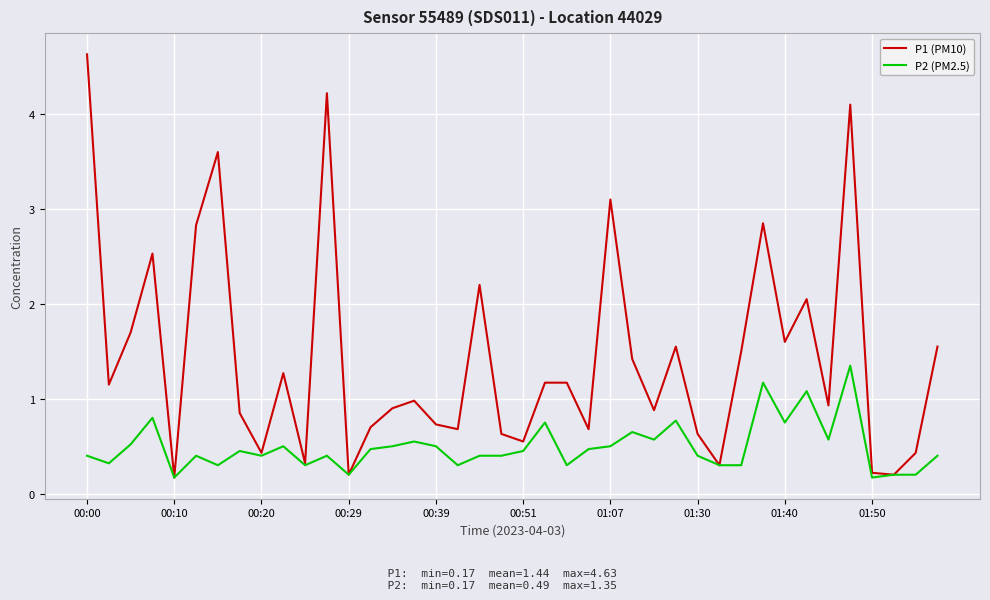

What are all the series names shown in the legend?

P1 (PM10), P2 (PM2.5)